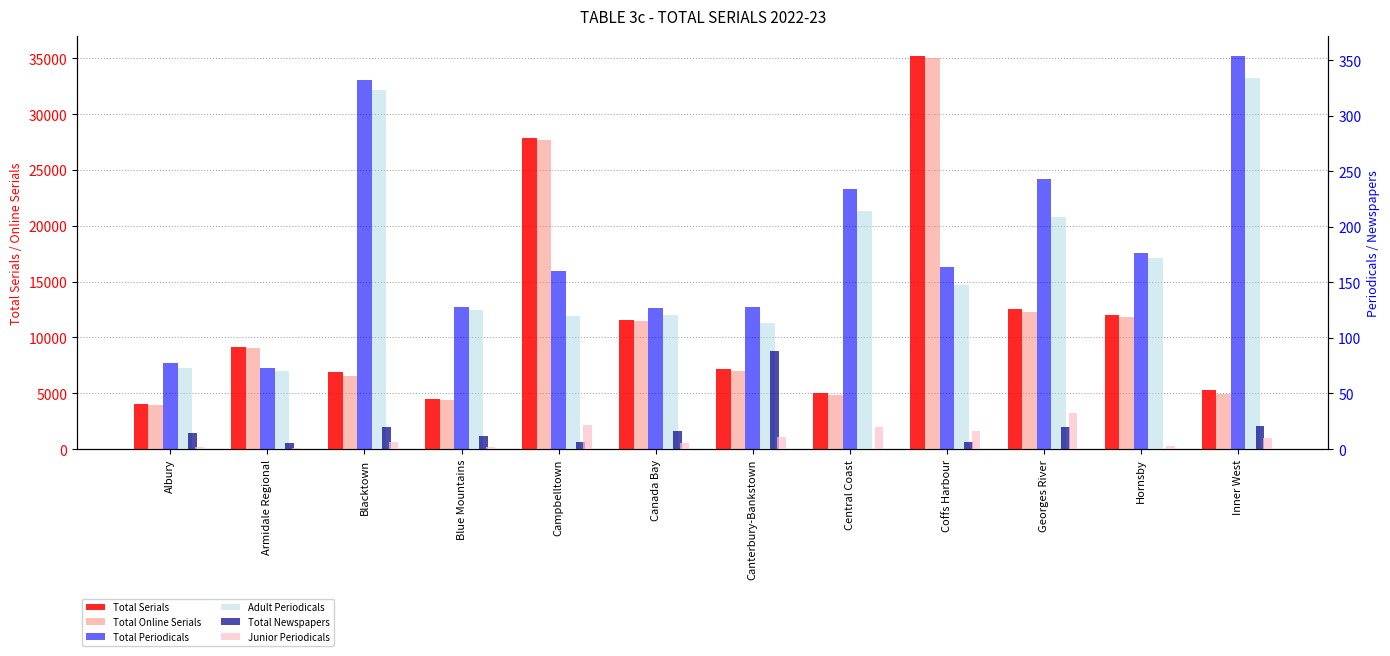

What value does the Total Online Serials series have at Hornsby, to the nearest 50?

11850